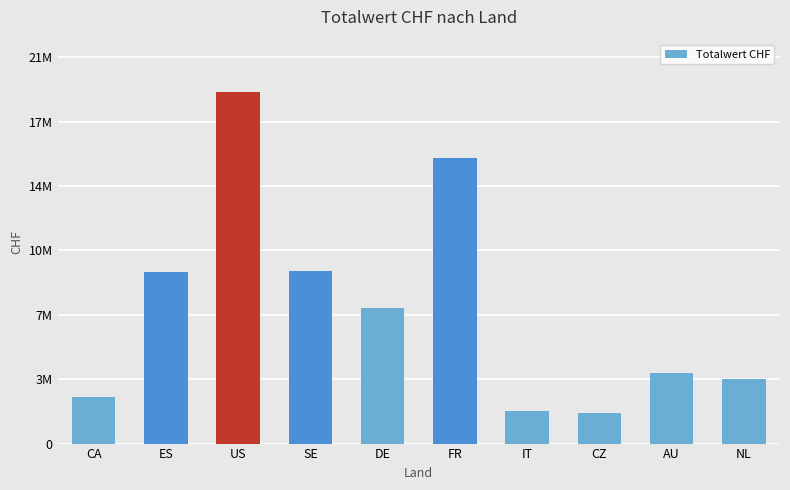

Between FR and CA, which is larger?

FR